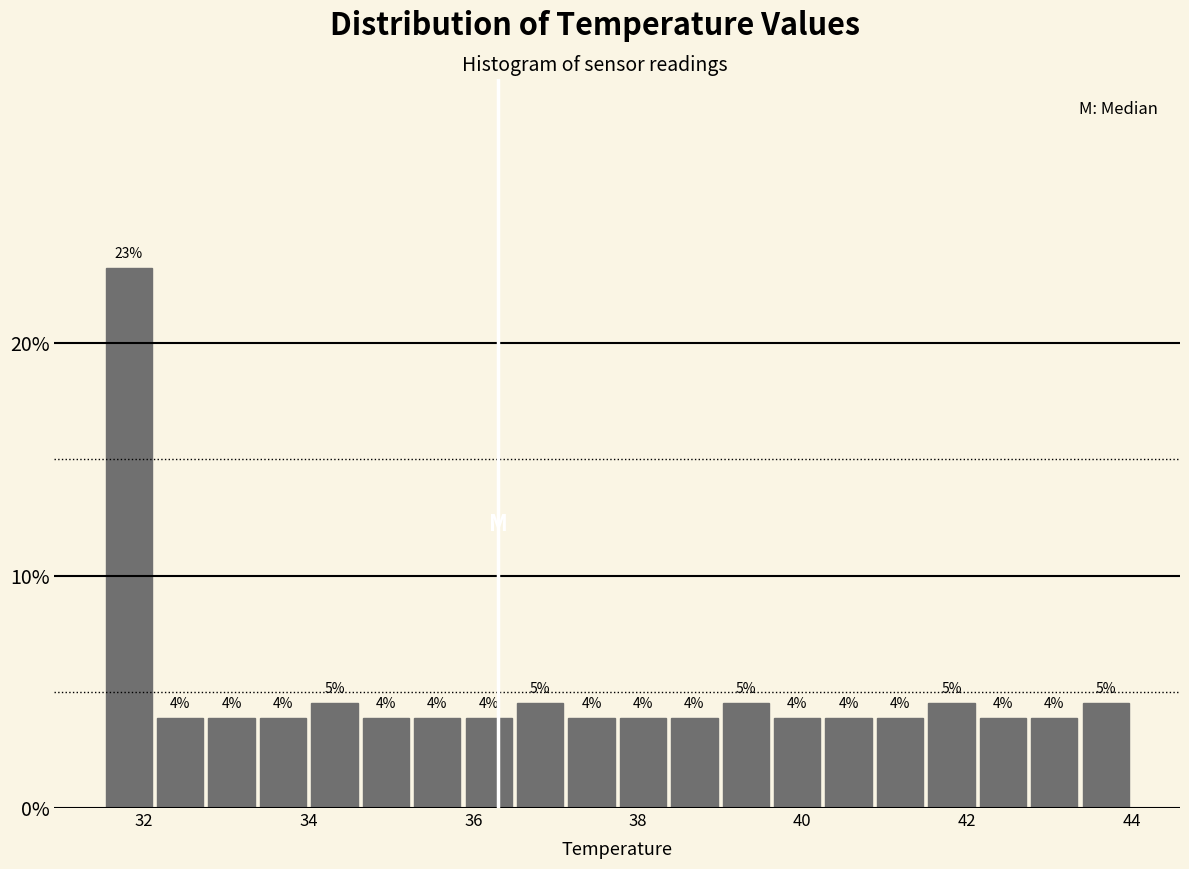

Read against the x-axis, roughly where is the centre of the tallest bar?

31.8